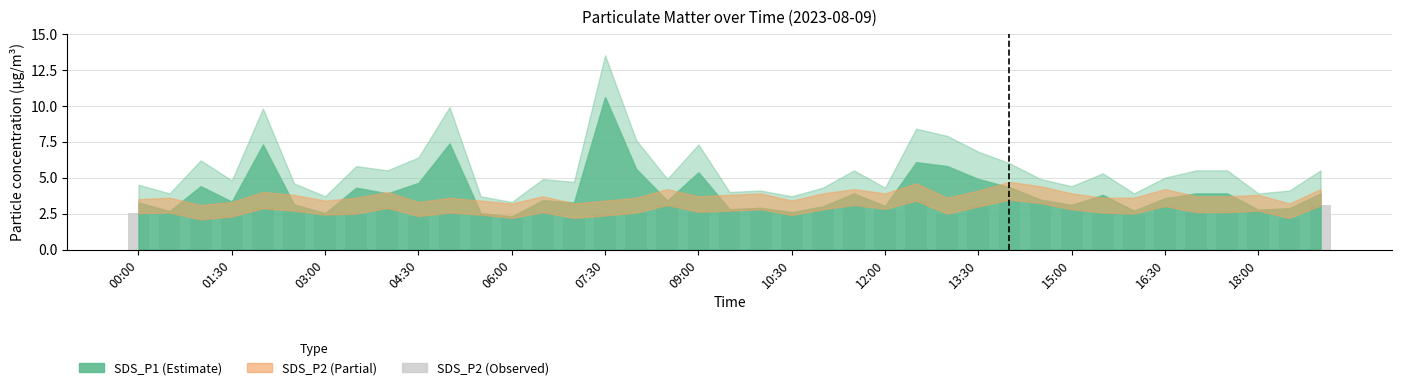

What is the sum of all values?

104.2